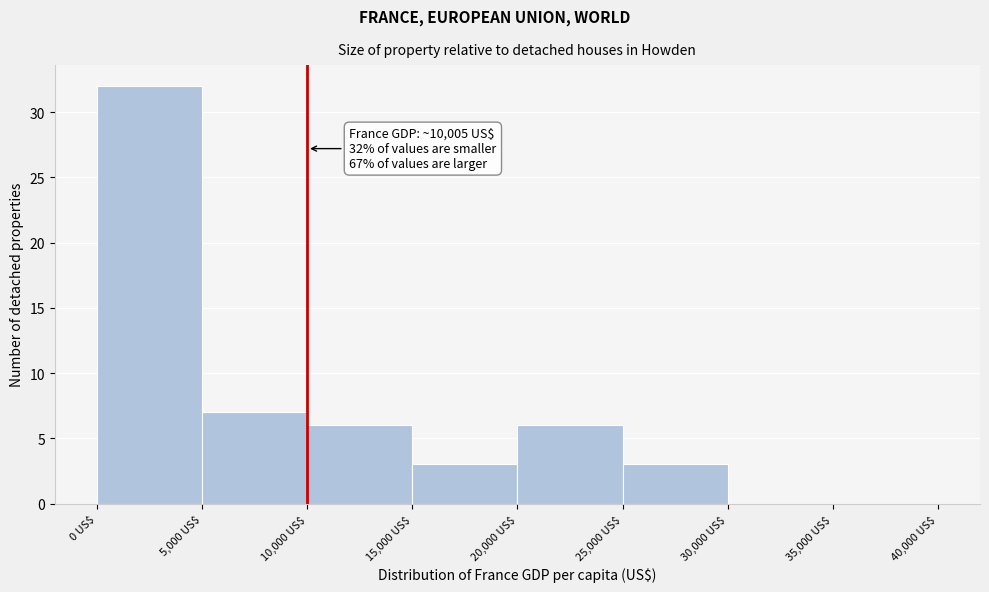

Which range on the x-axis has the tallest bar?

0 to 5000